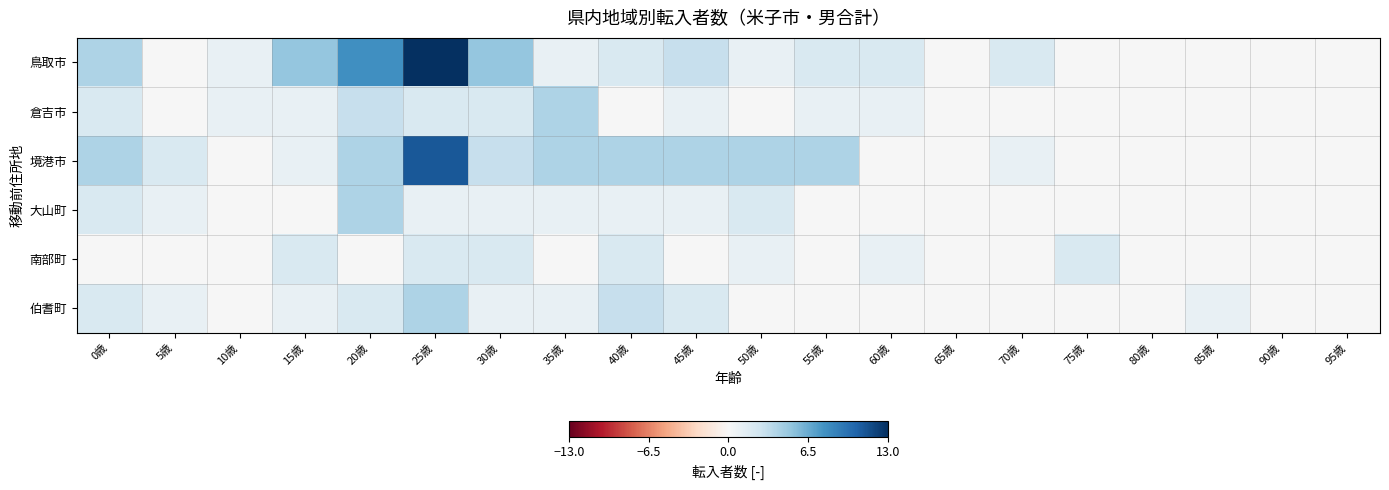

Which label corresponds to the smallest value in the chart?

5歳